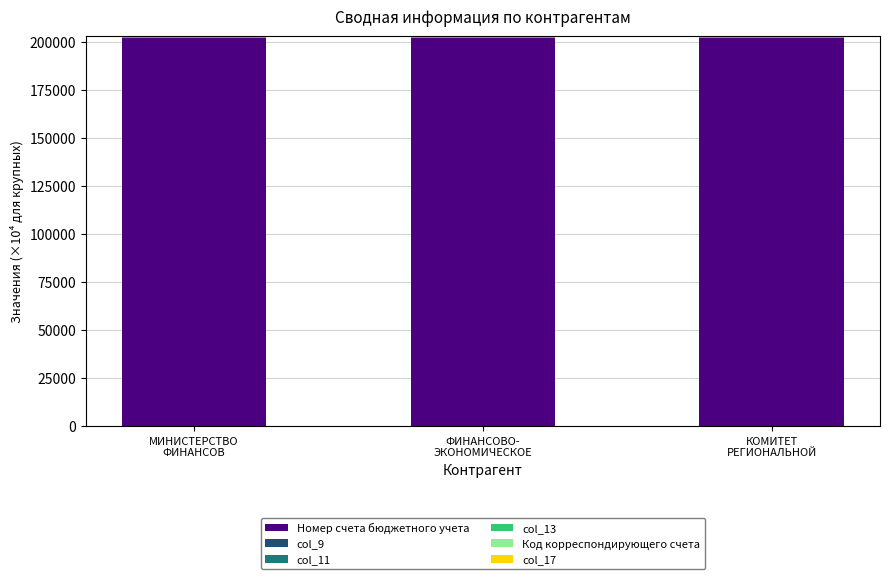

Does the chart contain stacked bars?

Yes